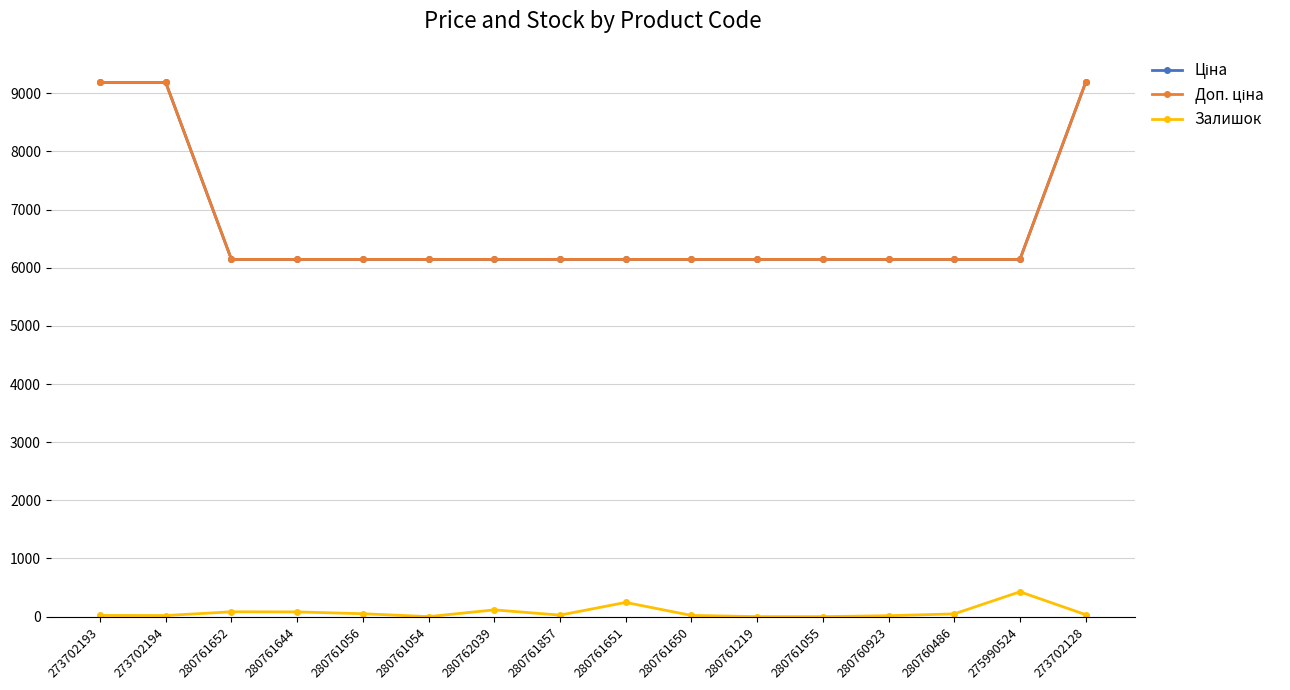

What is the difference between the maximum and minimum values in the Залишок series?

427.0